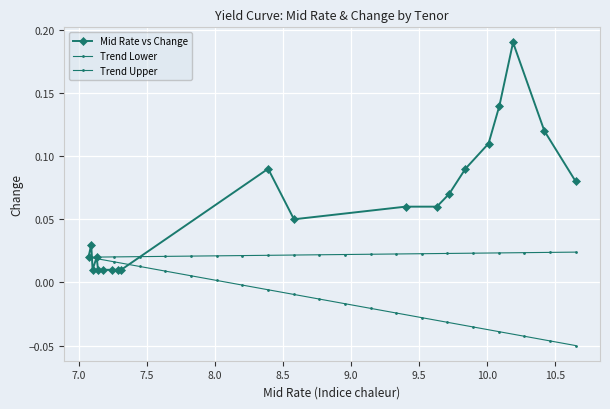

Is this an area chart (filled region under the line)?

No